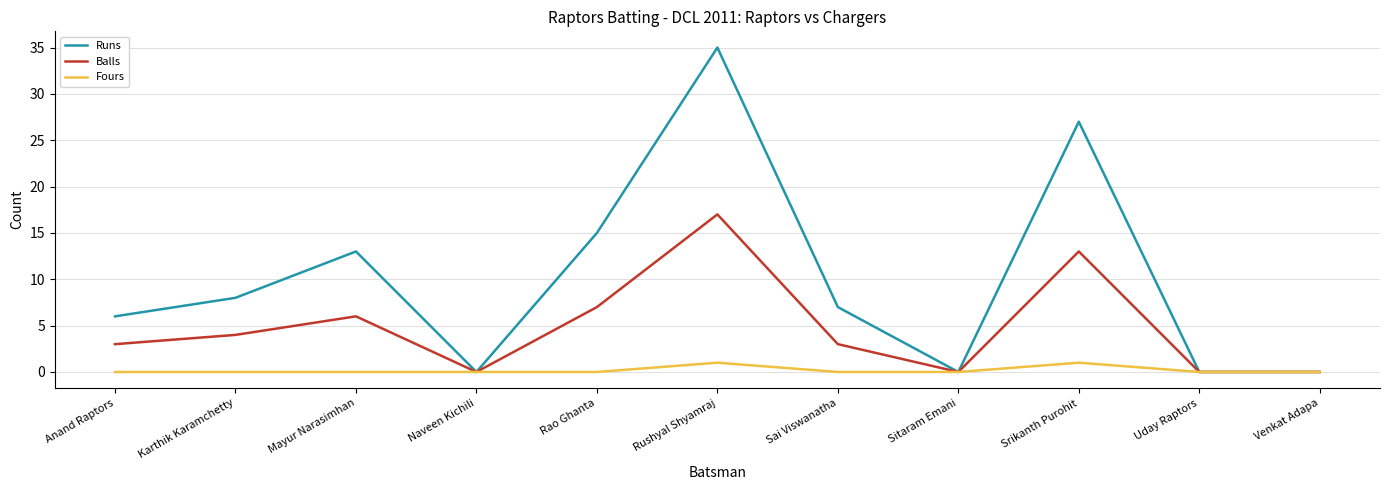

Which series has the largest total across all categories?

Runs